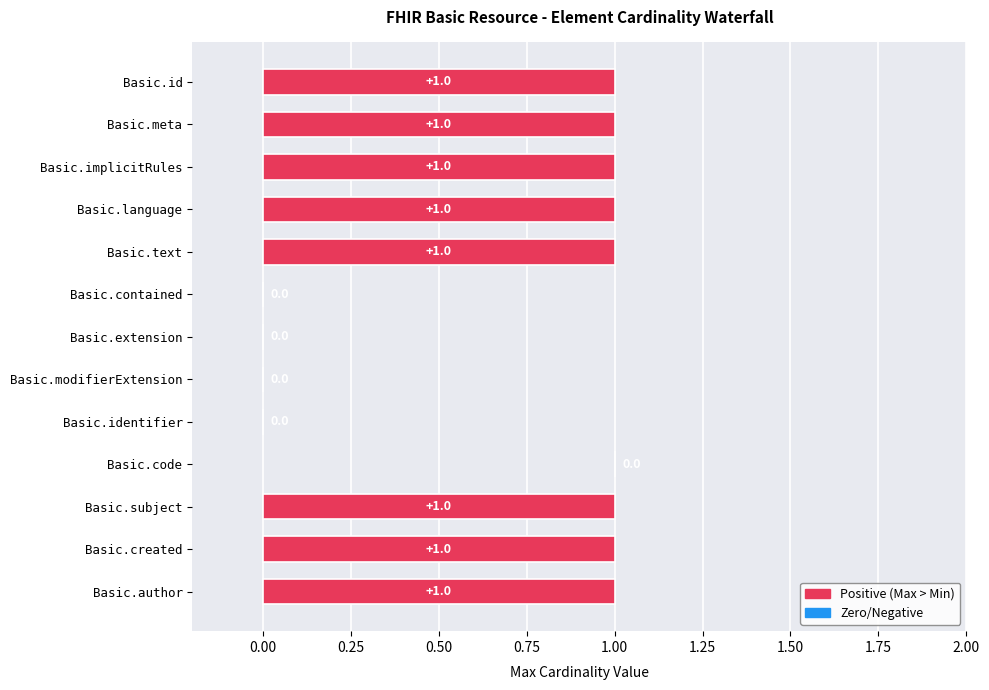

What is the greatest value displayed?

1